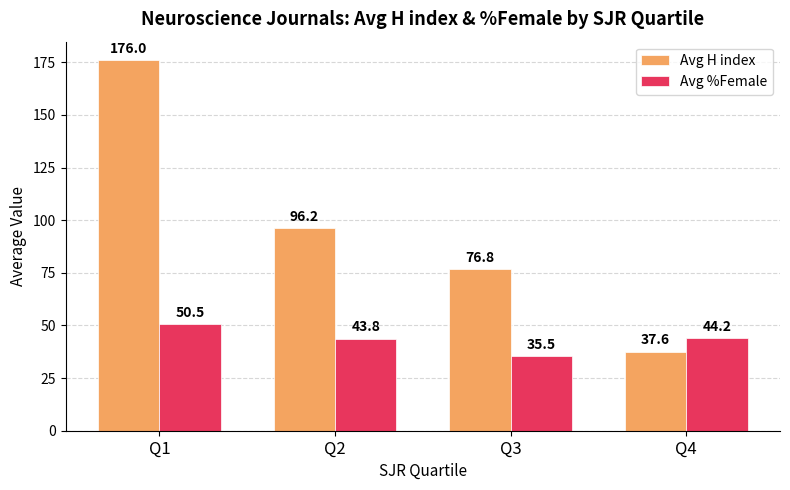

What are all the series names shown in the legend?

Avg H index, Avg %Female